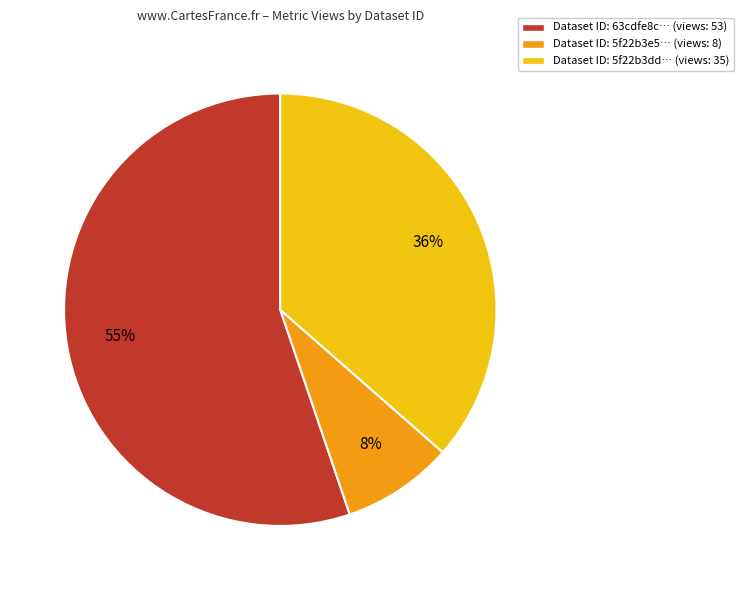

Which slice represents more than half of the pie?

Dataset ID: 63cdfe8c… (views: 53)